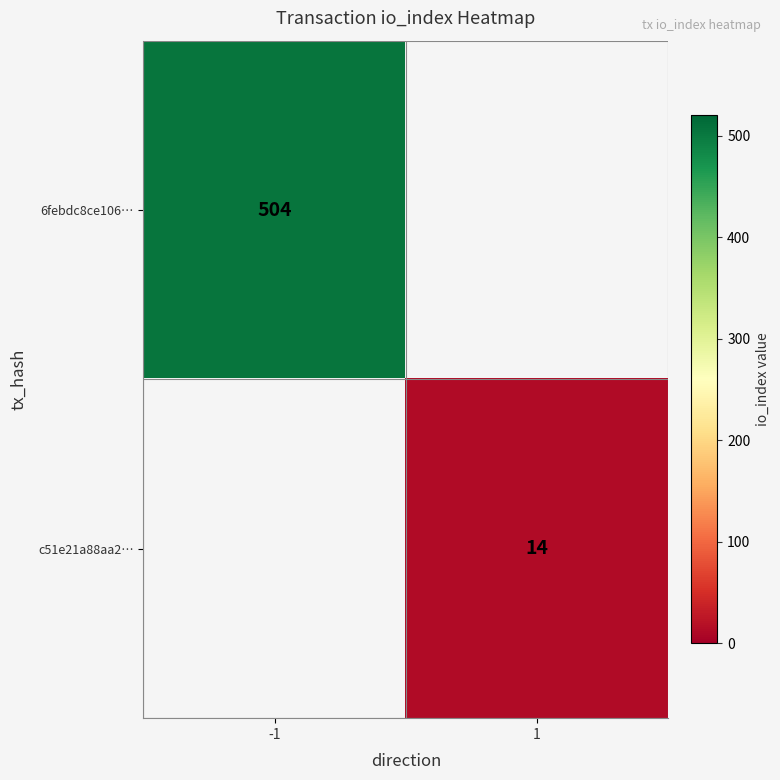

What is the total value across all series at -1?

504